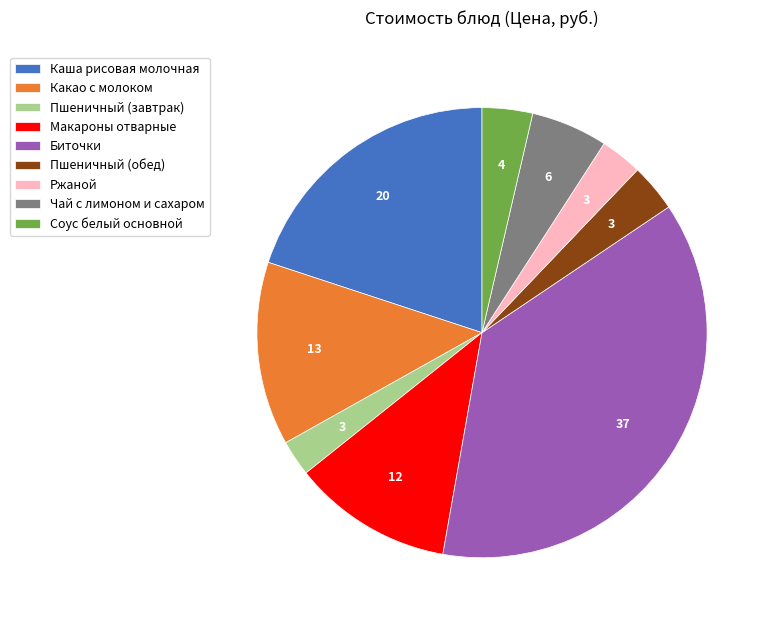

How many segments does this pie chart have?

9